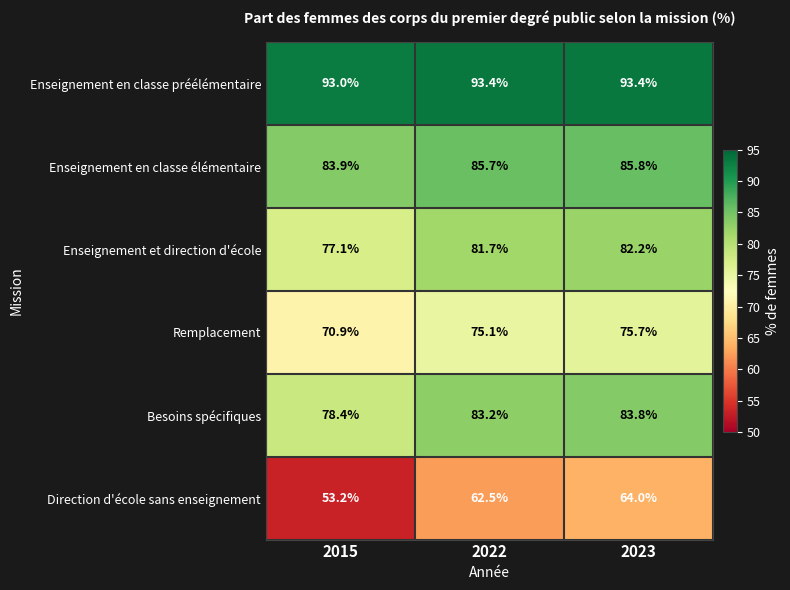

At which label does Direction d'école sans enseignement first exceed 62?

2022